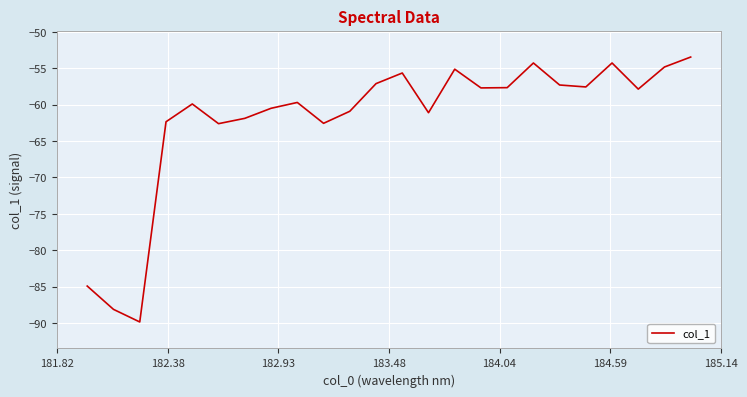

How many series are shown in this chart?

1